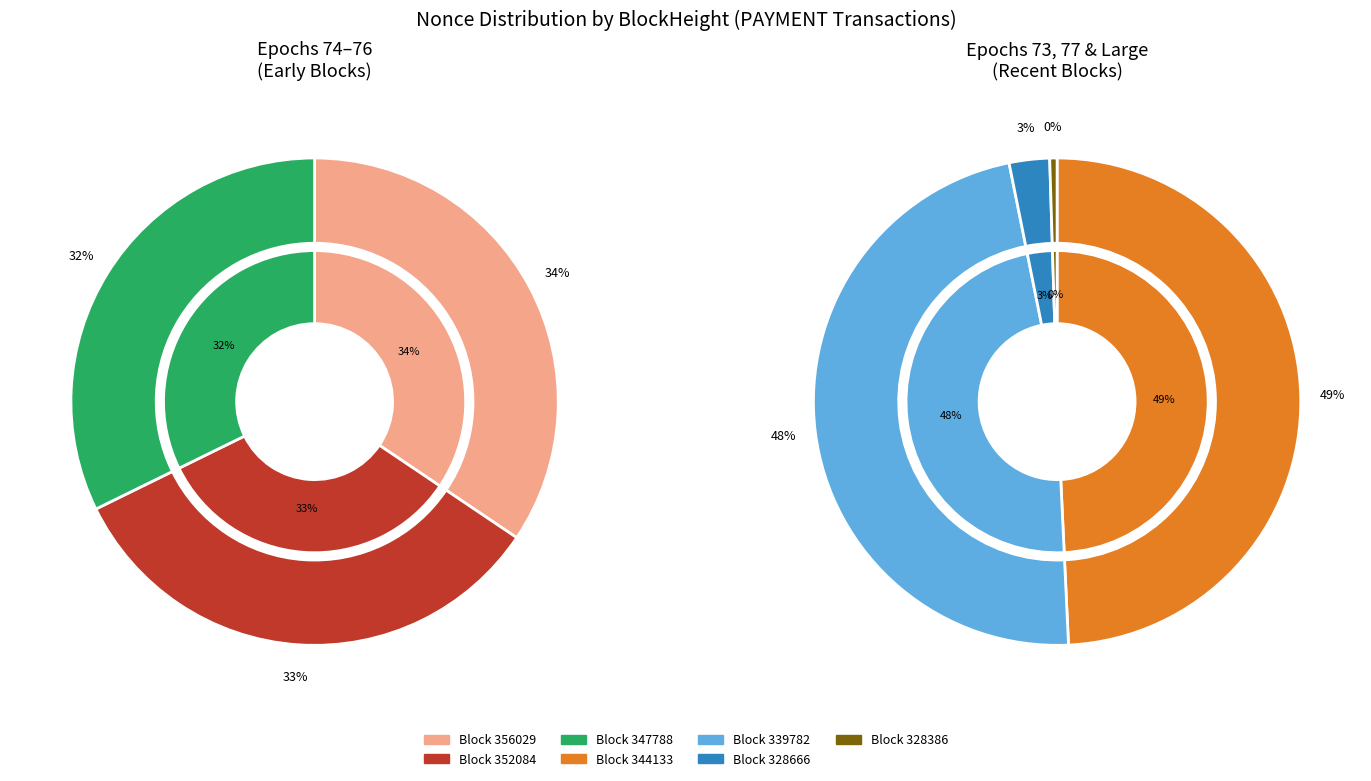

Does 4 account for over 50% of the chart?

No